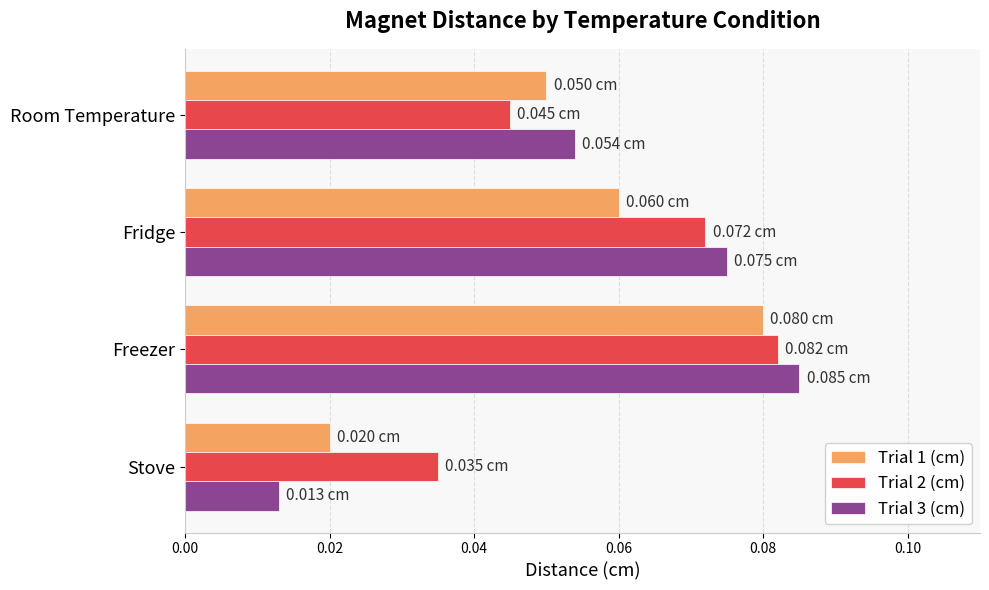

Rank the categories by Trial 3 (cm) value from lowest to highest.

Stove, Room Temperature, Fridge, Freezer